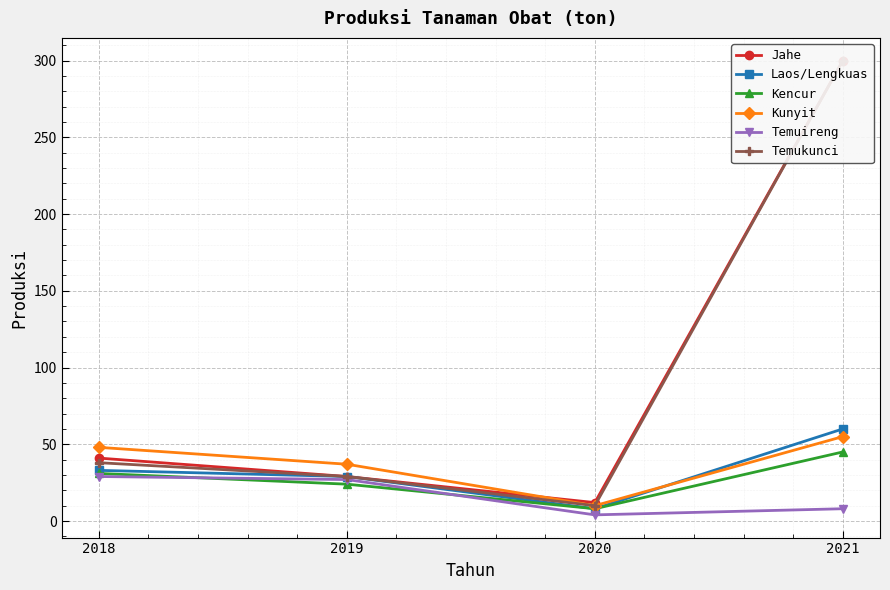

True or false: Laos/Lengkuas and Jahe intersect in this chart.

False